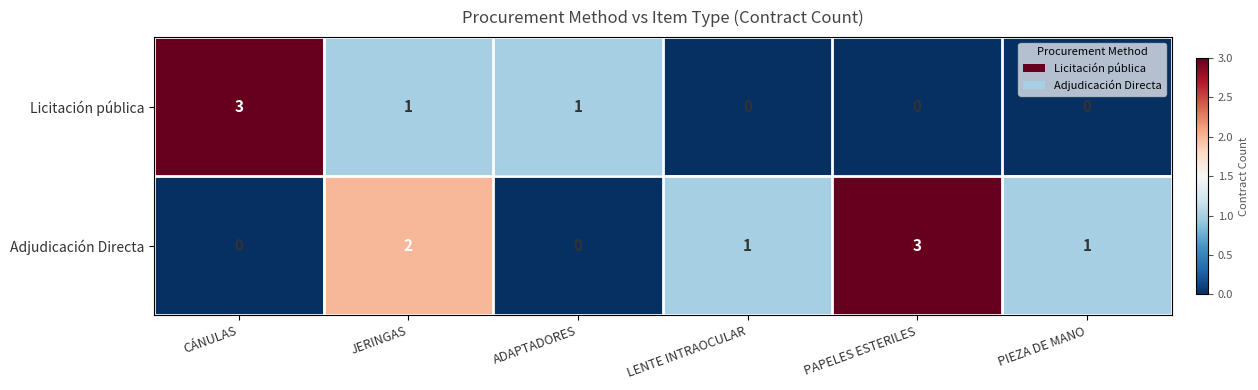

True or false: Adjudicación Directa has a value of 2 at JERINGAS.

True